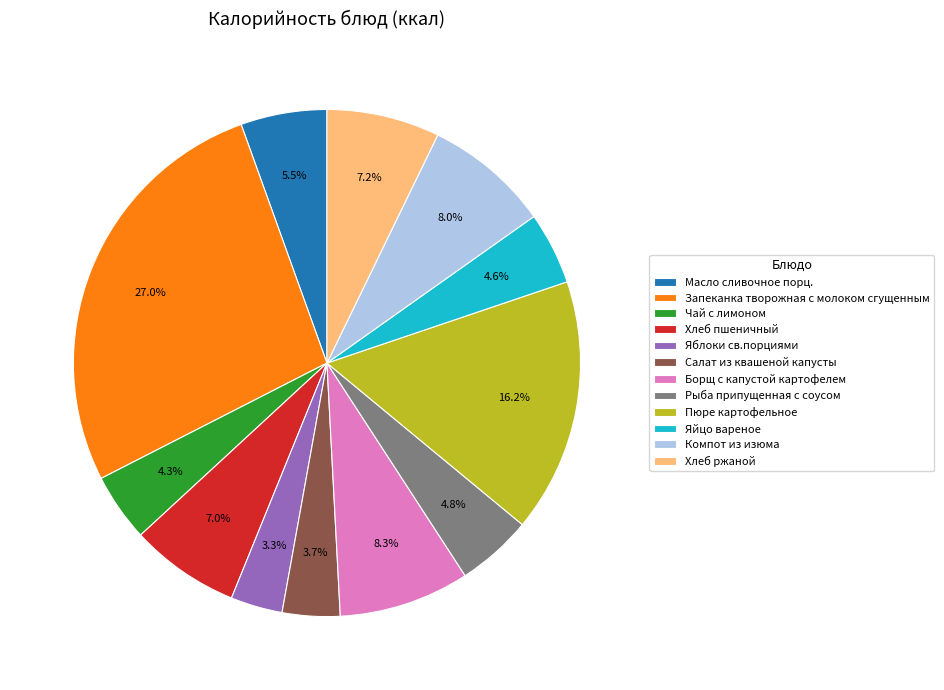

How many slices are in this pie chart?

12